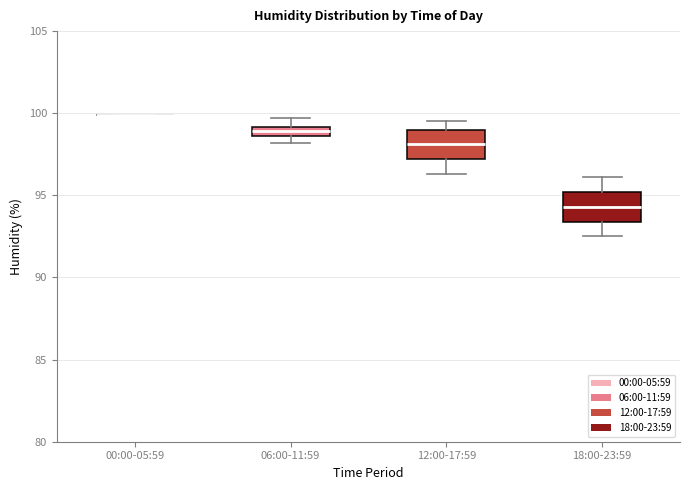

Where is the upper edge of the box for 18:00-23:59 on the y-axis? The values are not printed on the chart, so give them approximately, as read against the axis.

95.0